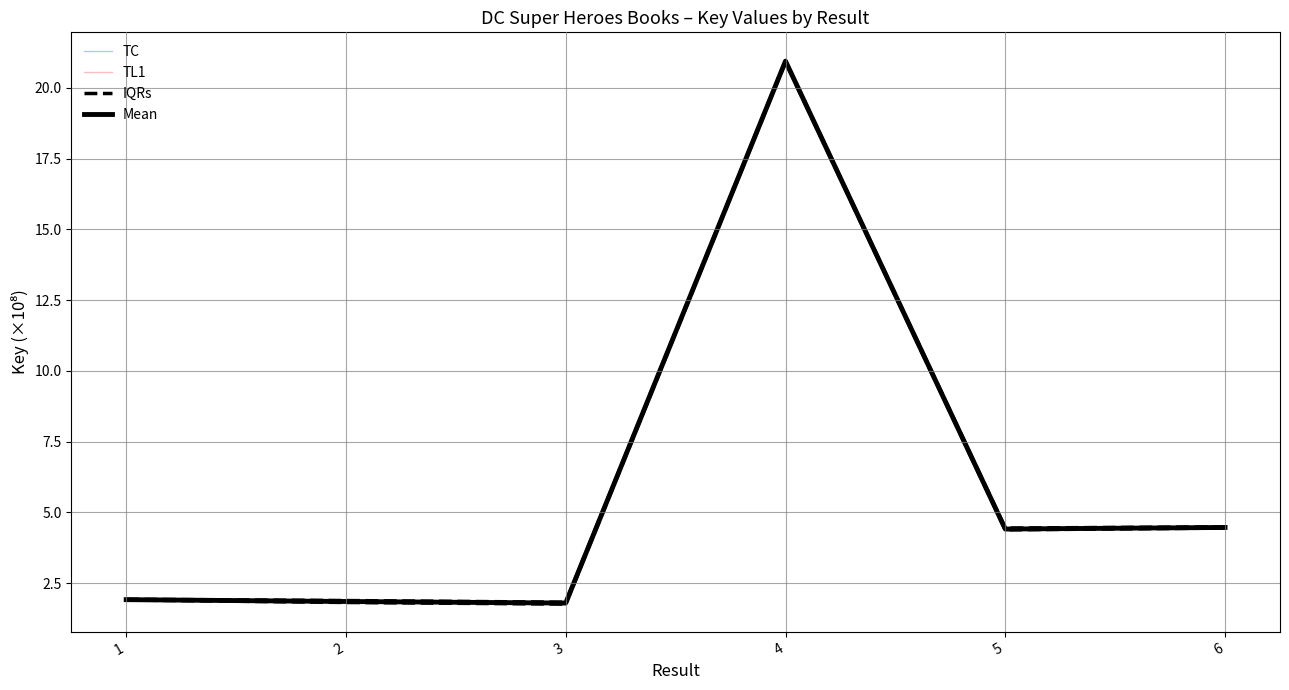

How many data points in Mean are less than 4?

3